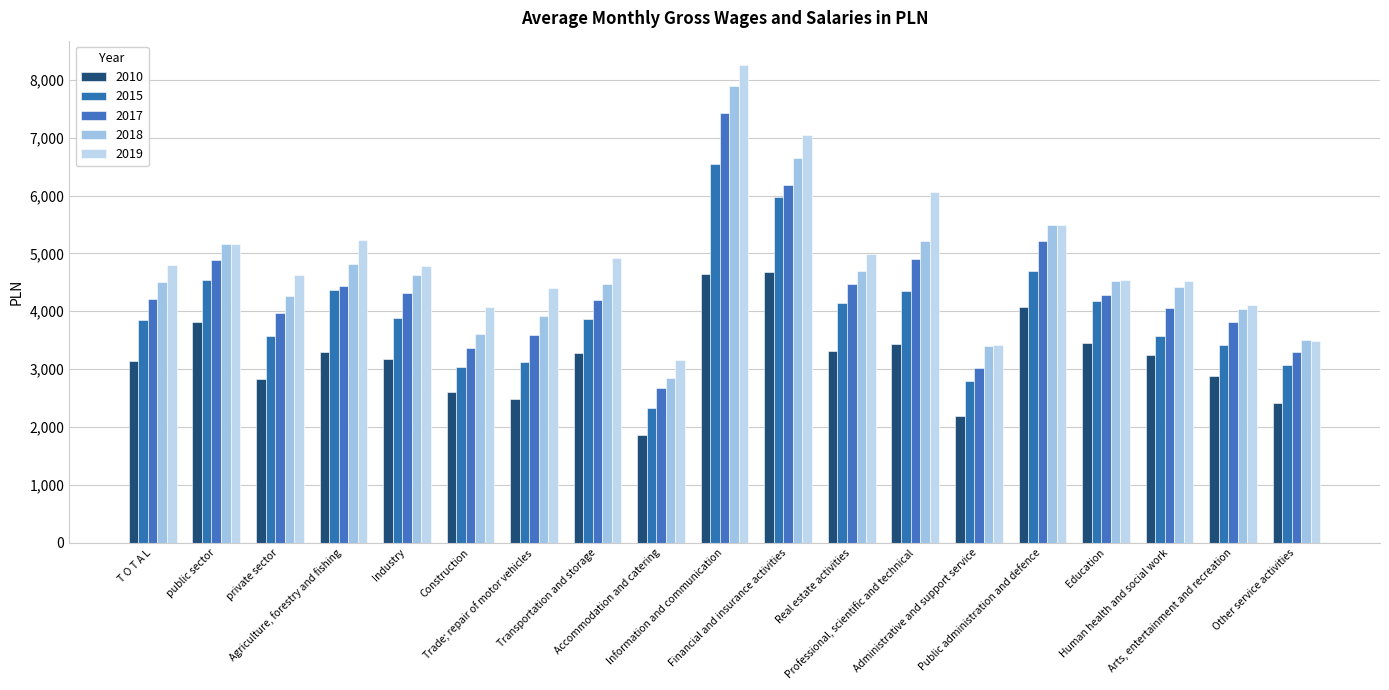

How many series are shown in this chart?

5